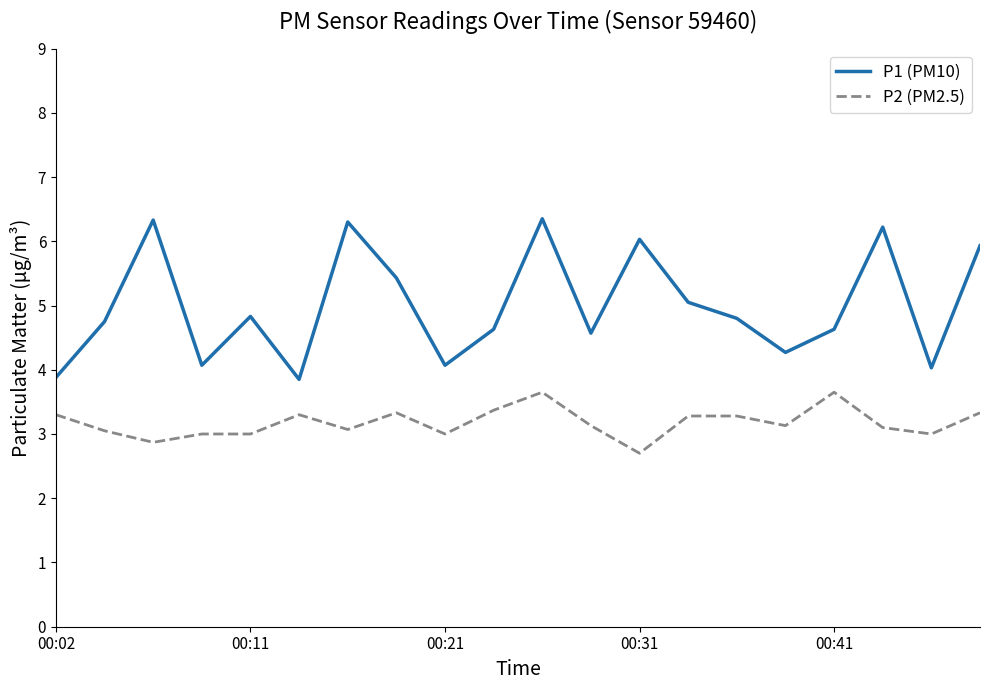

True or false: P2 (PM2.5) and P1 (PM10) intersect in this chart.

False